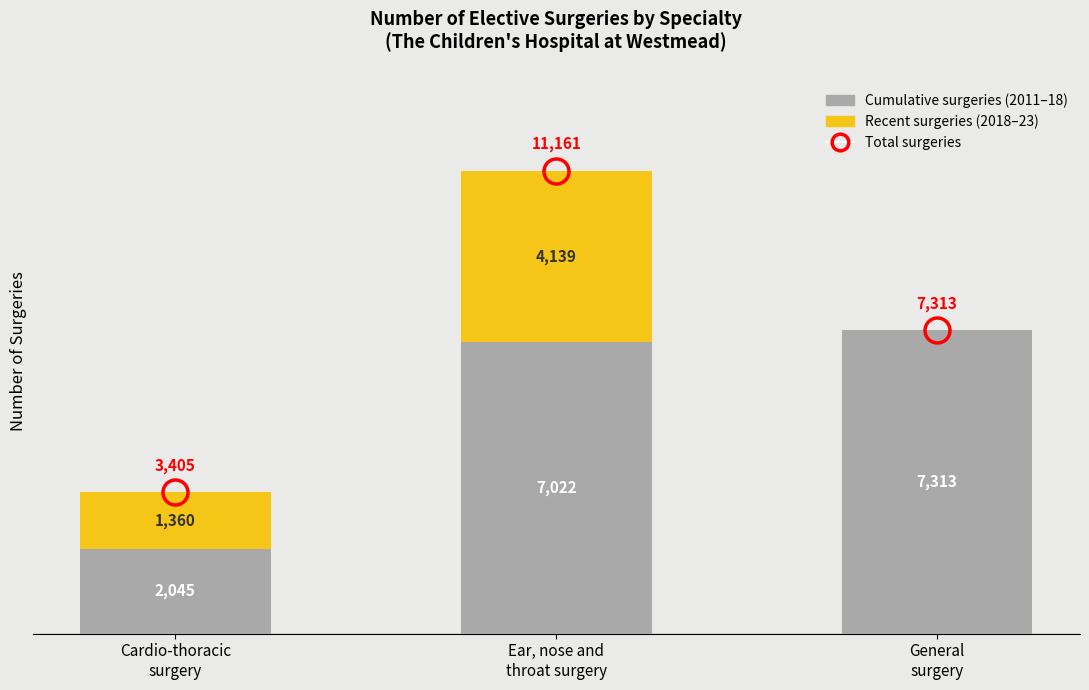

Are the bars horizontal?

No